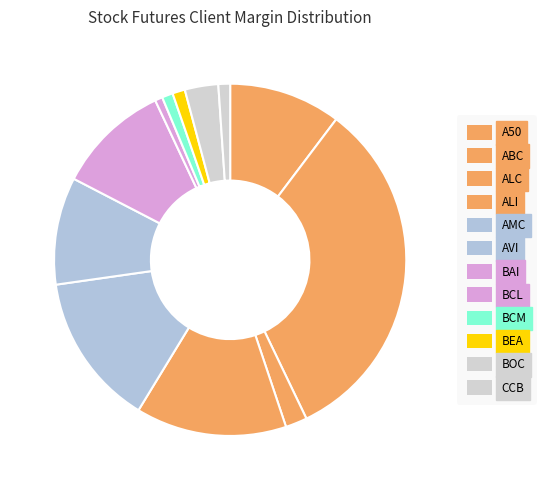

How many segments does this pie chart have?

12